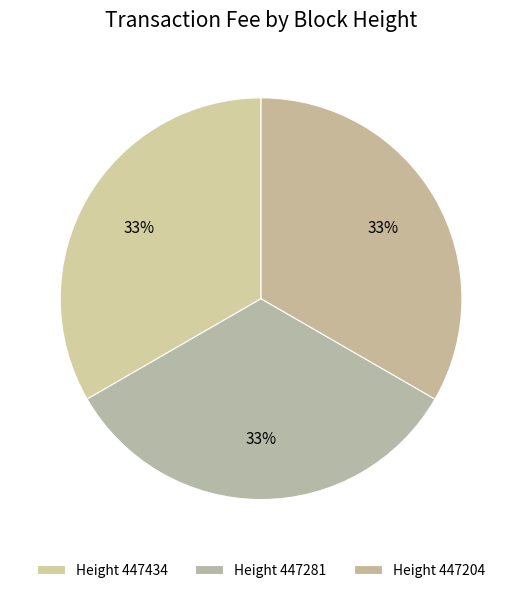

How many slices are in this pie chart?

3